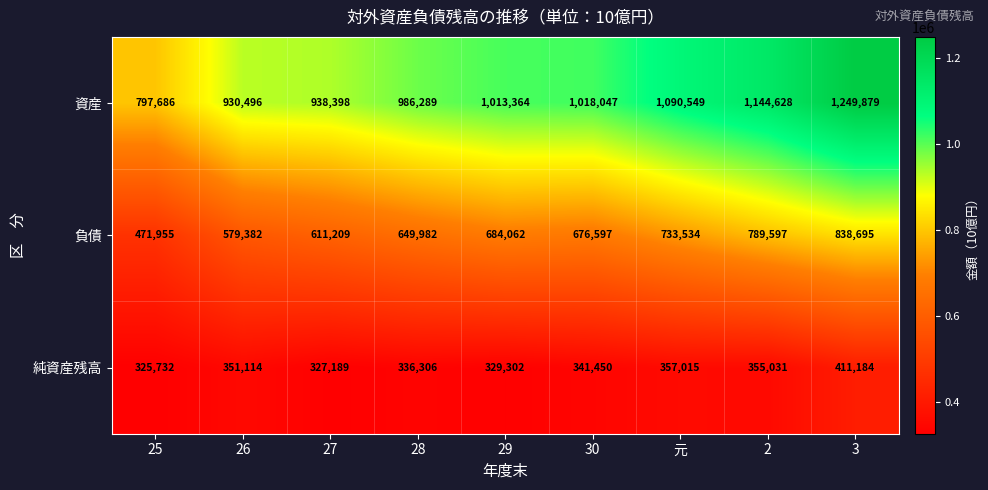

At which label does 負債 first exceed 676597?

29